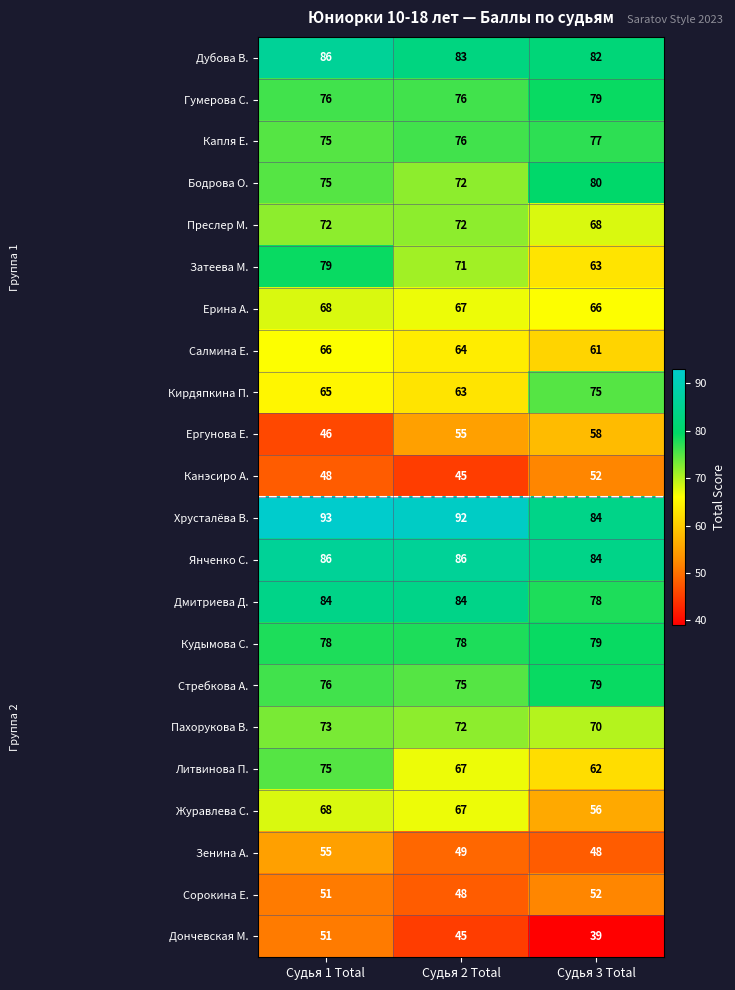

Is it true that Капля Е. equals 77 at Судья 3 Total?

True